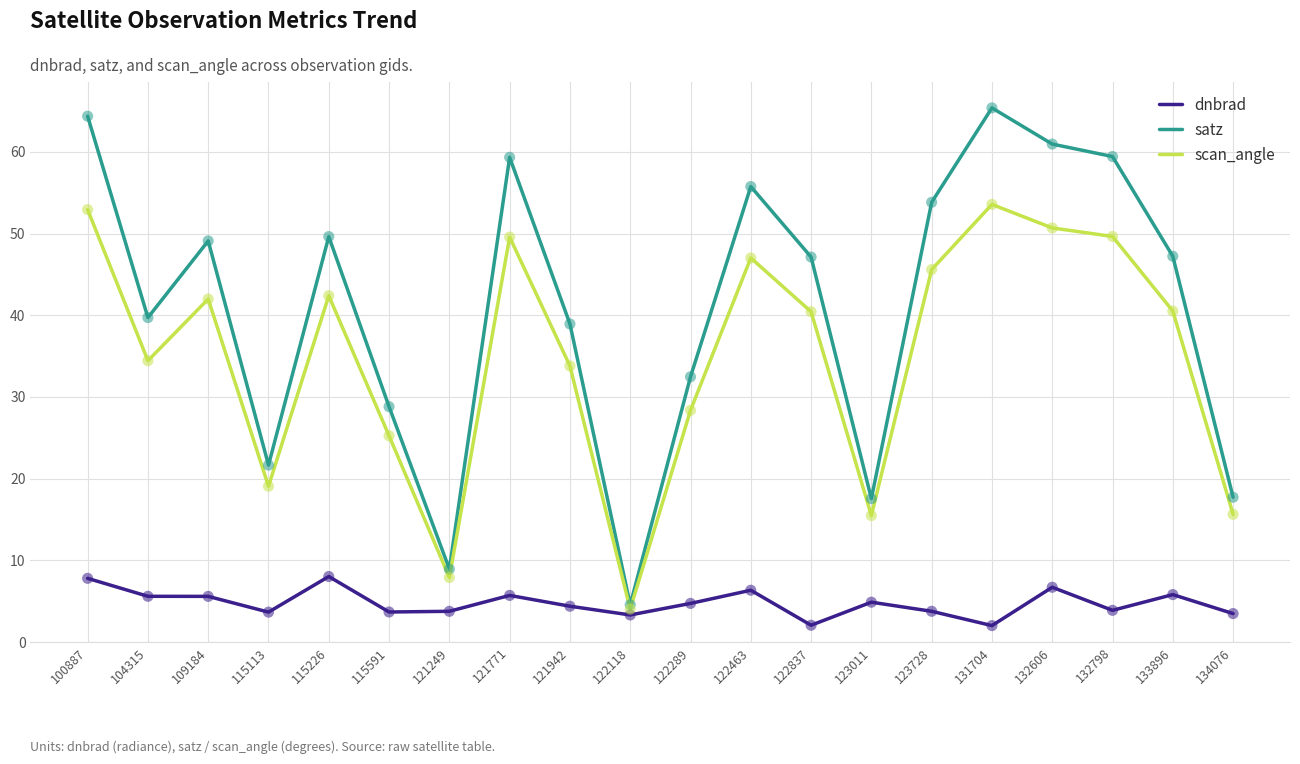

At which category is the sum across all series the highest?

100887